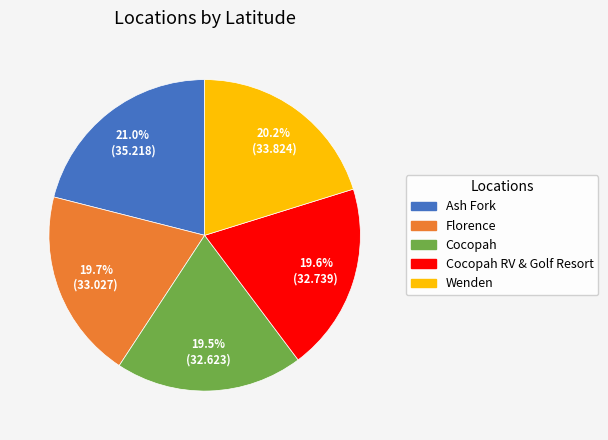

Is there any slice that represents more than half of the pie?

No